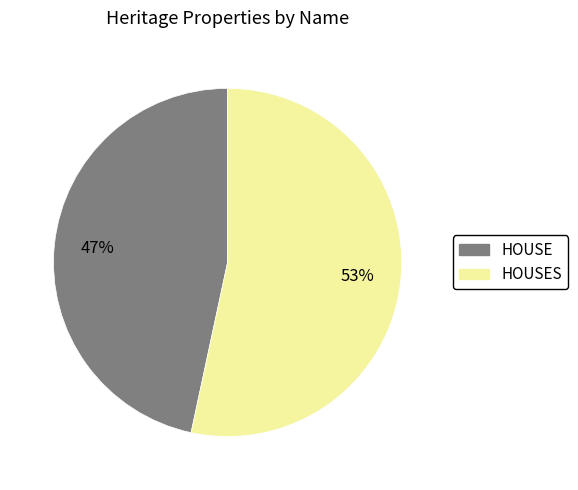

How many slices are in this pie chart?

2